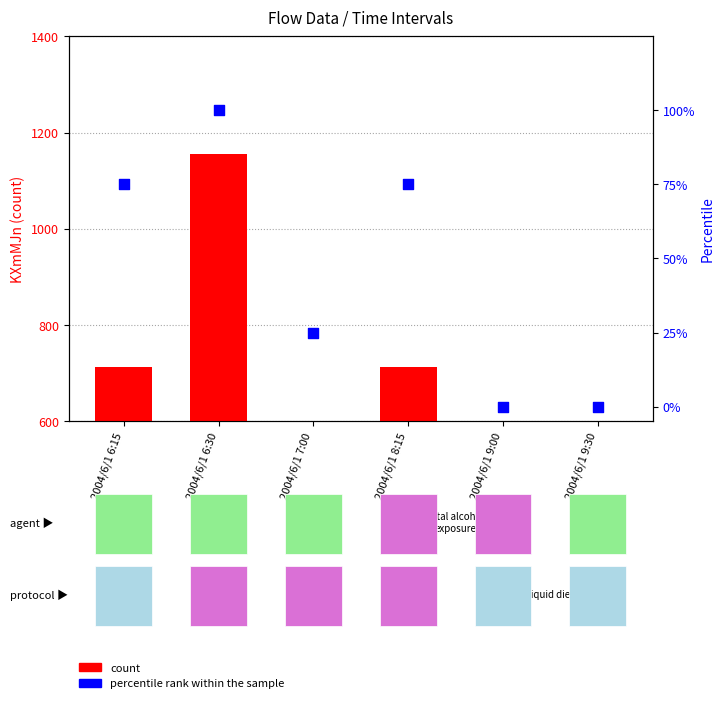

Which series has the largest Y range (max minus min)?

percentile rank within the sample